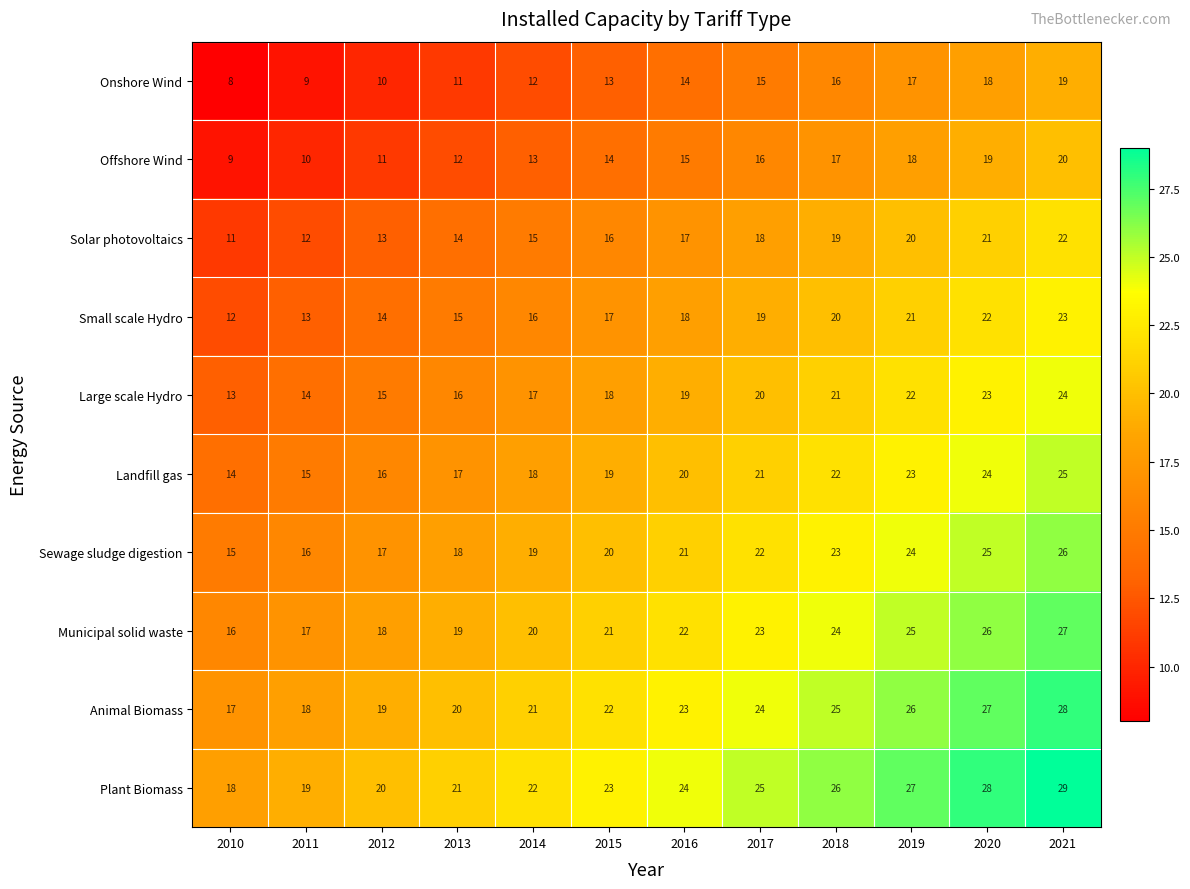

Which category has the highest value across all series?

2021